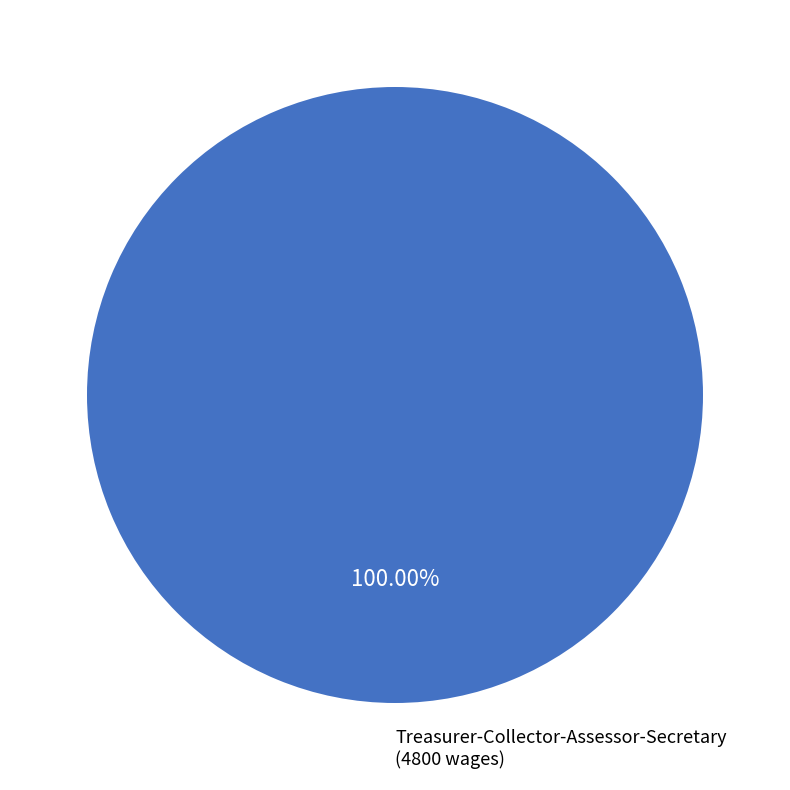

Does any single category account for the majority?

Yes